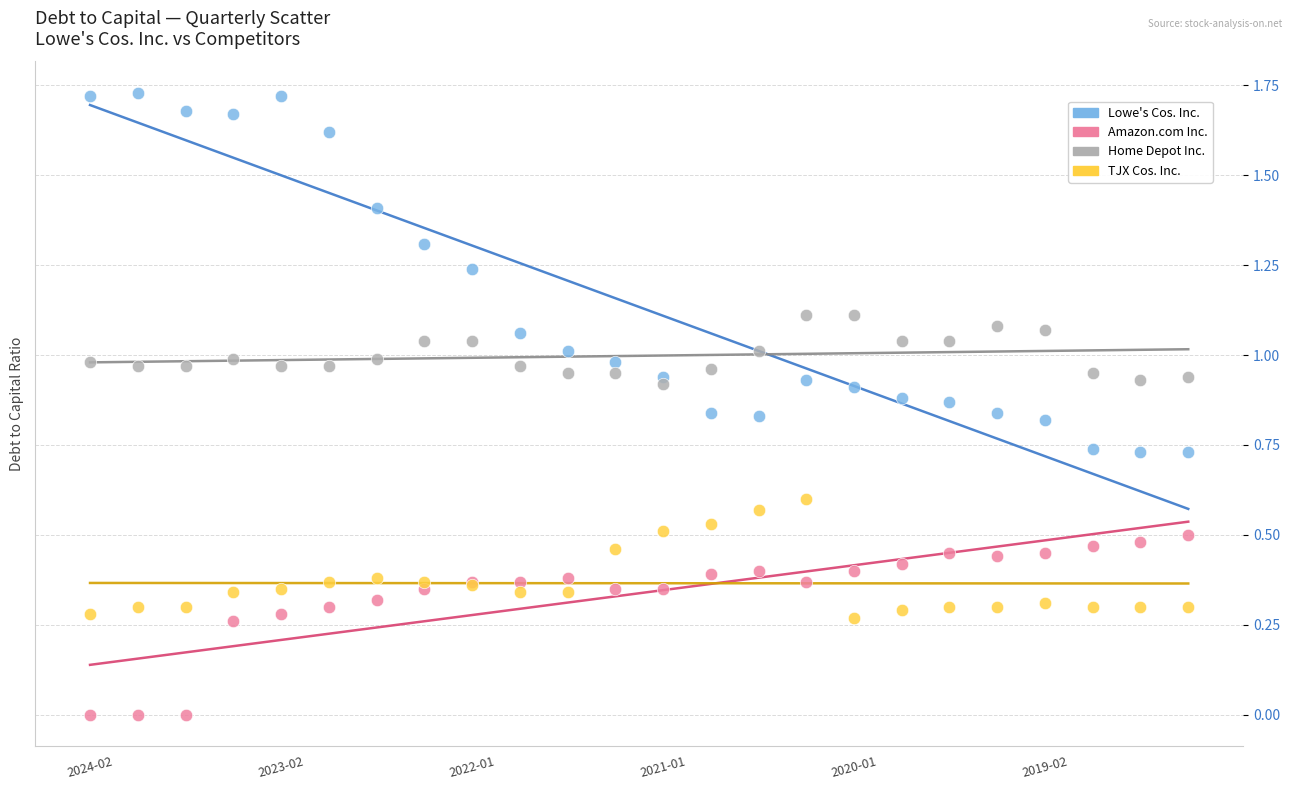

What are all the series names shown in the legend?

Lowe's Cos. Inc., Amazon.com Inc., Home Depot Inc., TJX Cos. Inc.